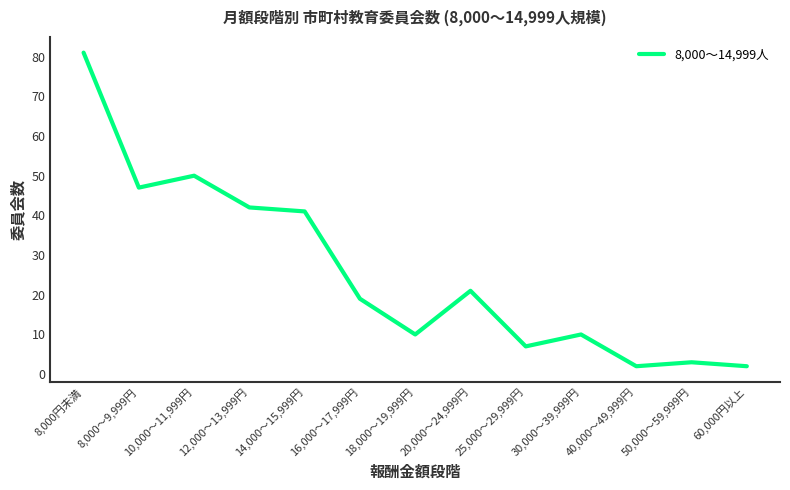

Approximately how many times larger is the value at 30,000～39,999円 compared to 50,000～59,999円?

3.3